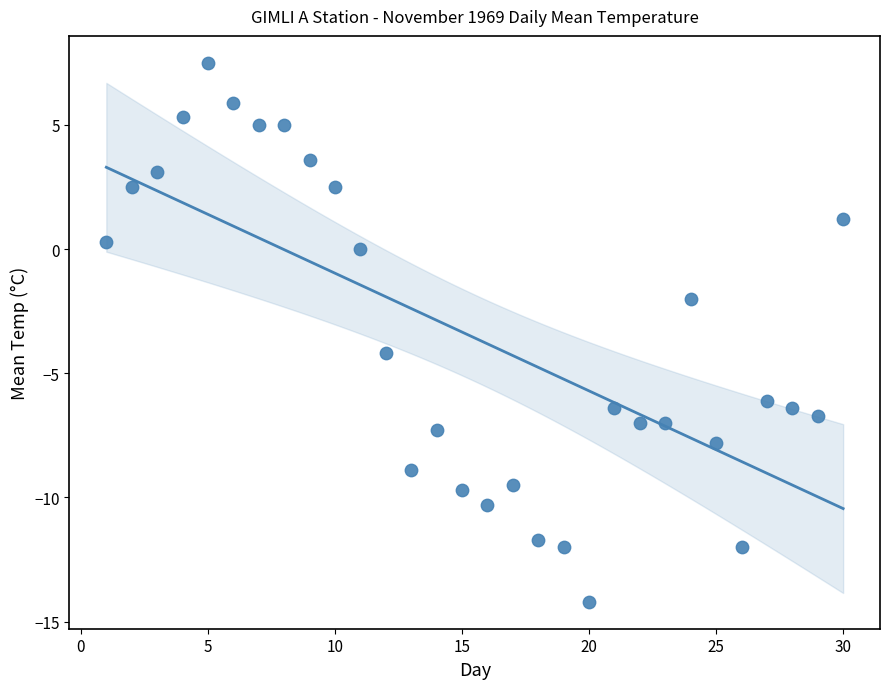

What is the range of Y values (max minus min)?

21.7